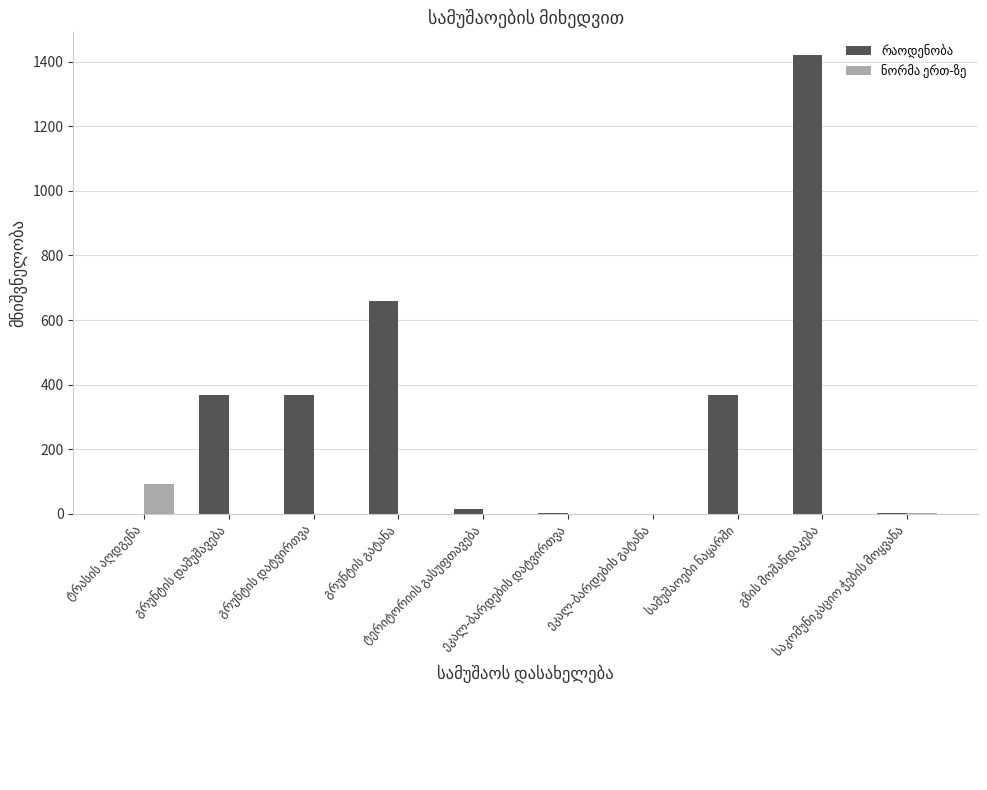

How many data points does each series have?

10